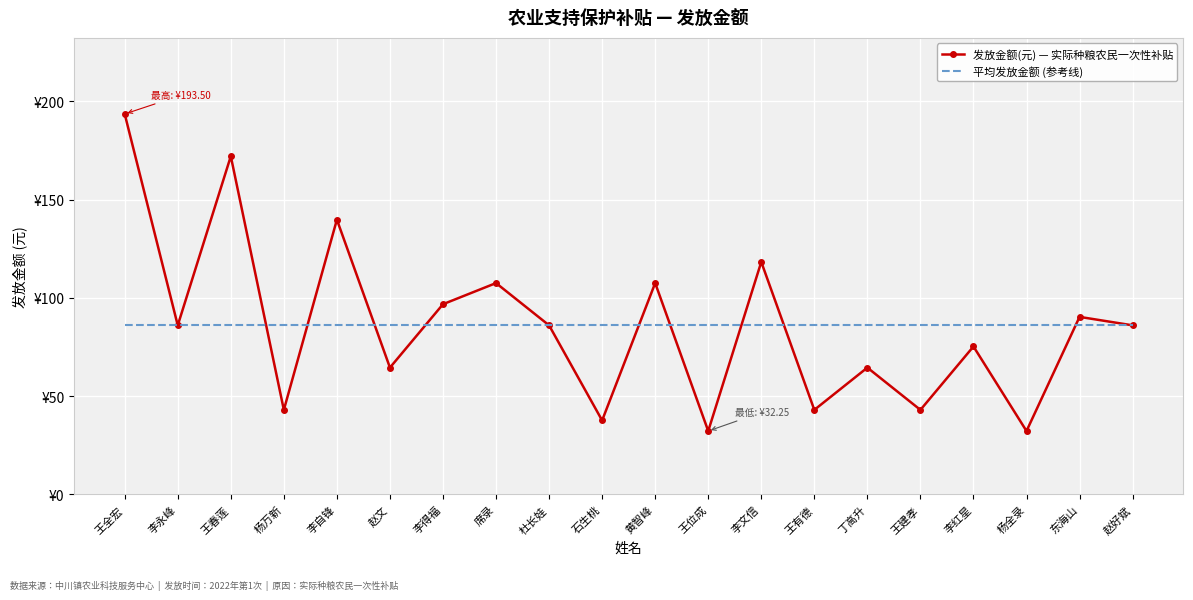

What are all the series names shown in the legend?

发放金额(元) — 实际种粮农民一次性补贴, 平均发放金额 (参考线)